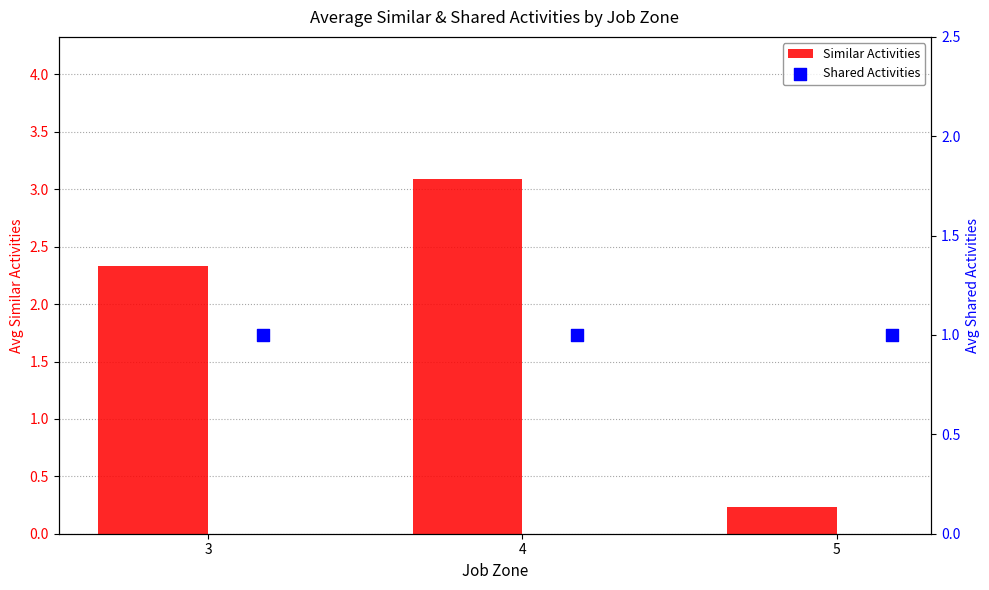

The value of Similar Activities at 3 is 0.9. True or false?

False